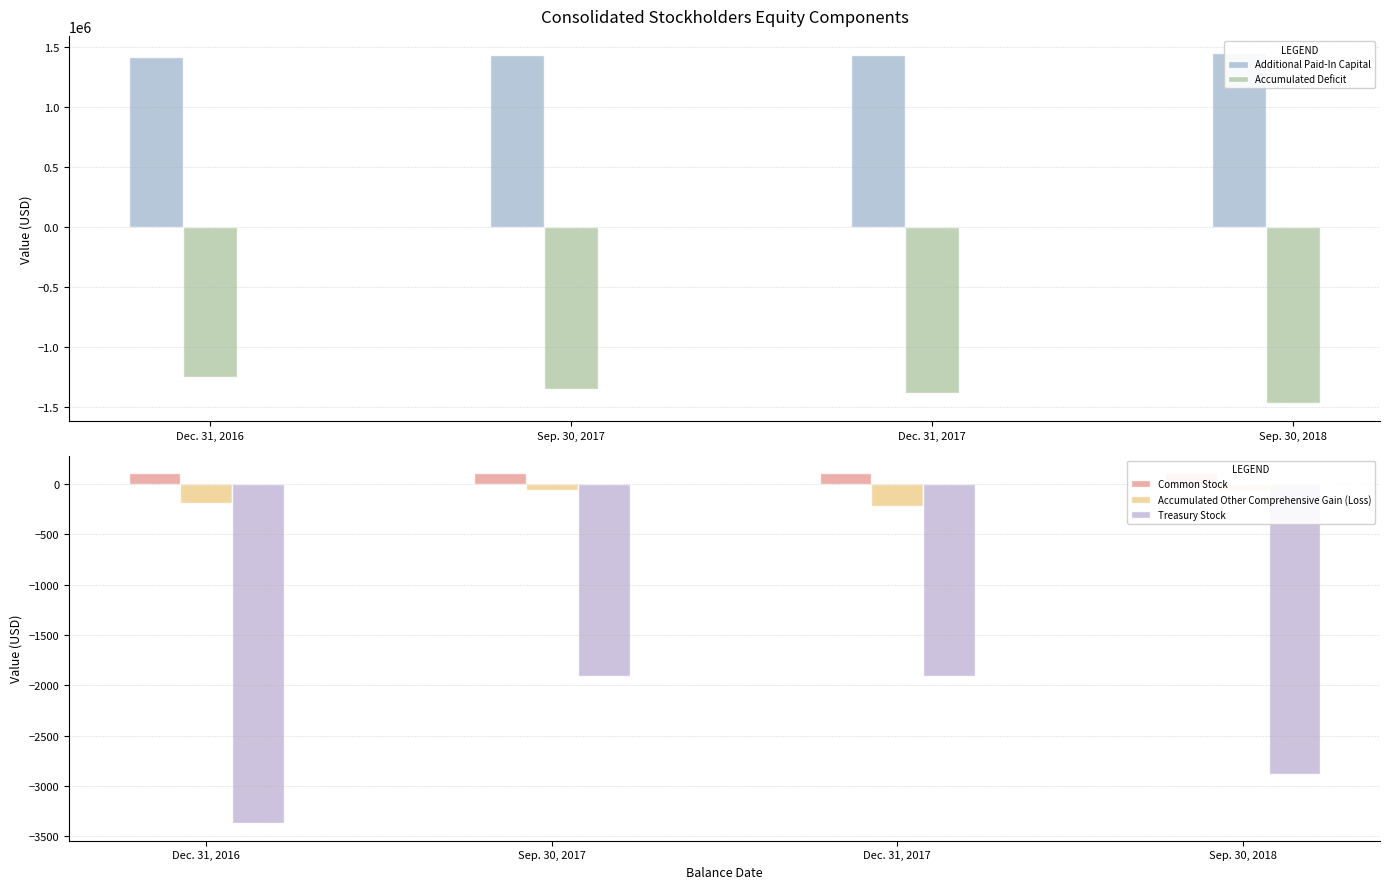

Which series has the largest total across all categories?

Additional Paid-In Capital